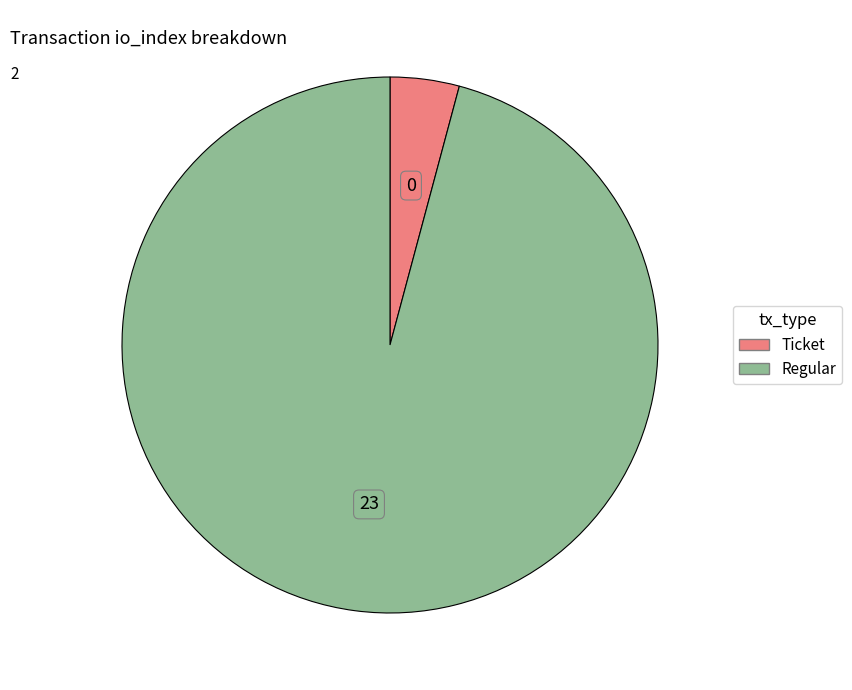

Which slice is the largest?

Regular